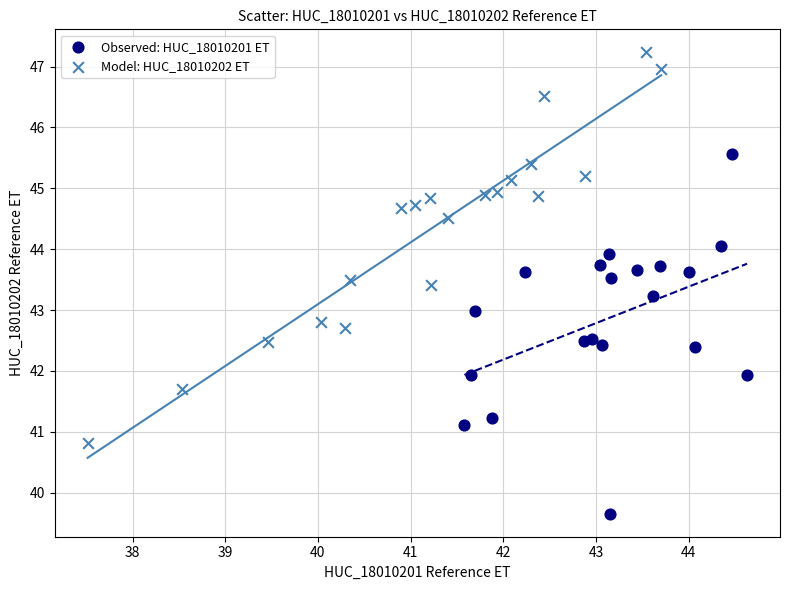

Which series contains the lowest Y value?

Observed: HUC_18010201 ET